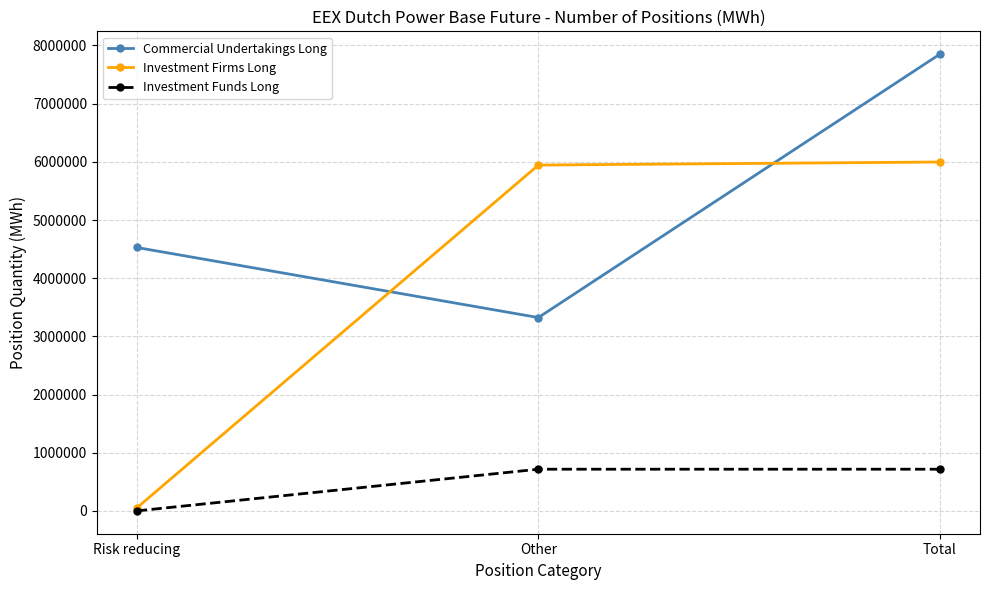

List the series in order of their peak value, highest first.

Commercial Undertakings Long, Investment Firms Long, Investment Funds Long